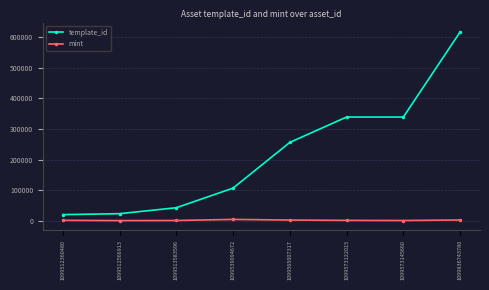

List the series in order of their overall mean, lowest first.

mint, template_id